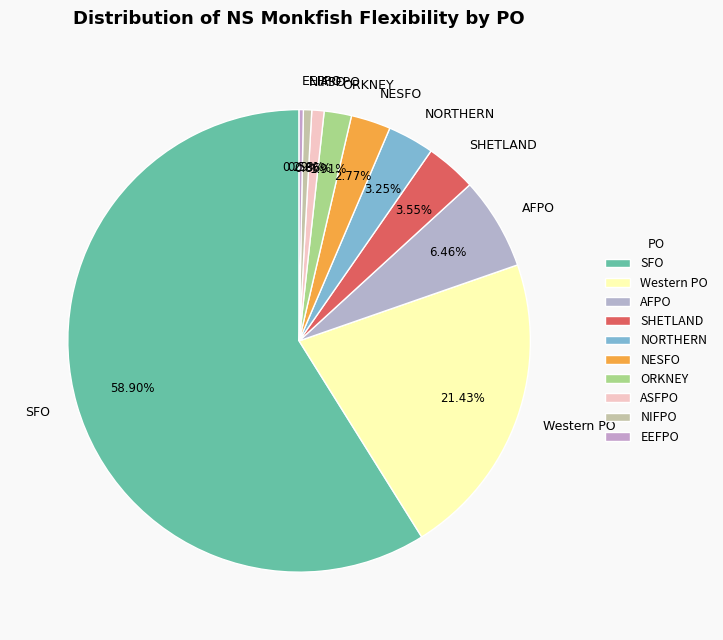

How many segments does this pie chart have?

10